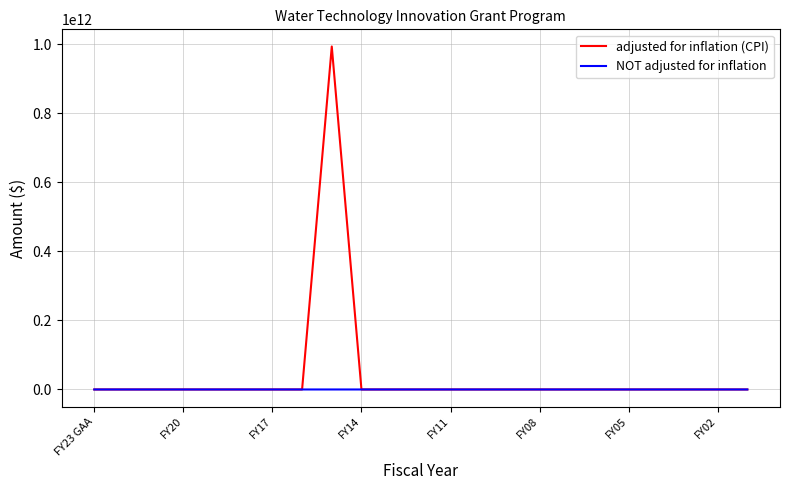

What is the average value of the NOT adjusted for inflation series?

34783